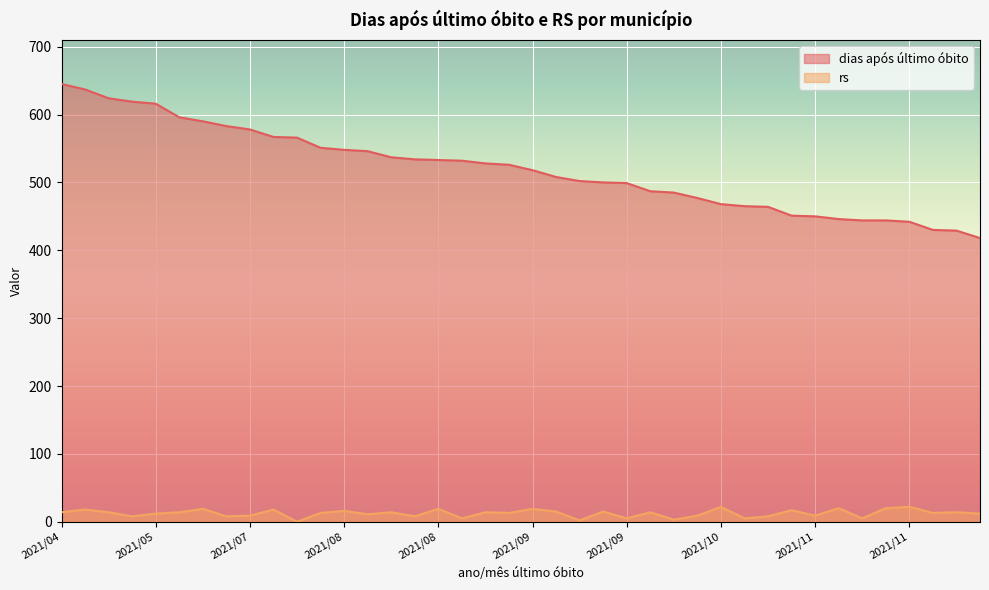

True or false: rs and dias após último óbito intersect in this chart.

False